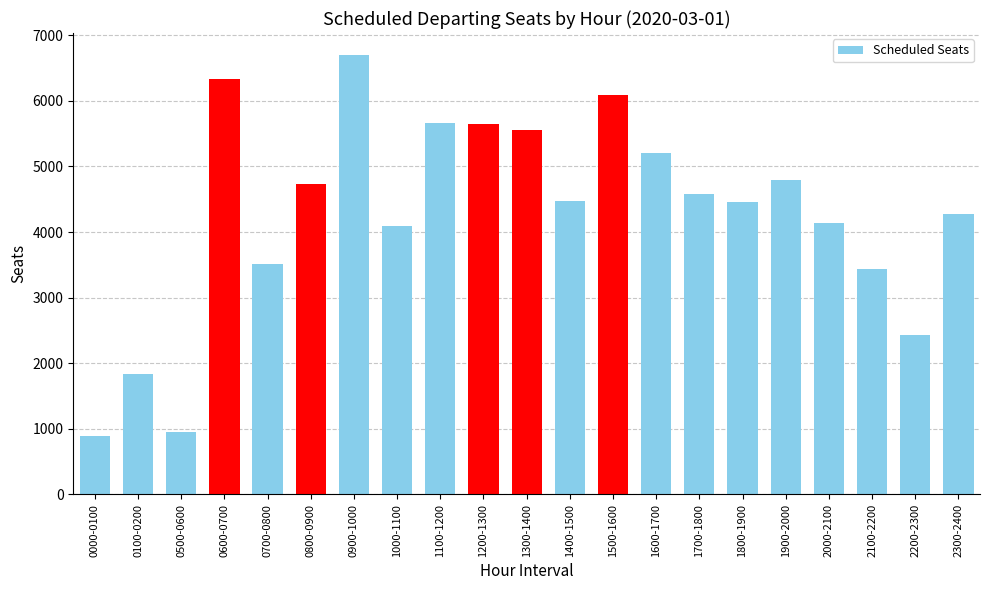

What is the label of the 21st bar from the right?

0000-0100